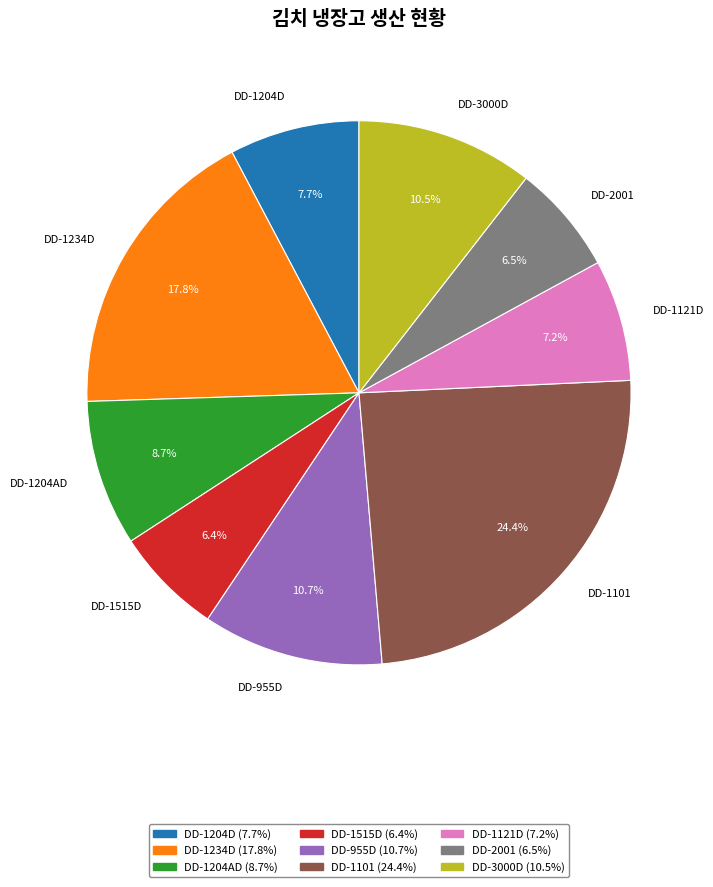

Is there any slice that represents more than half of the pie?

No